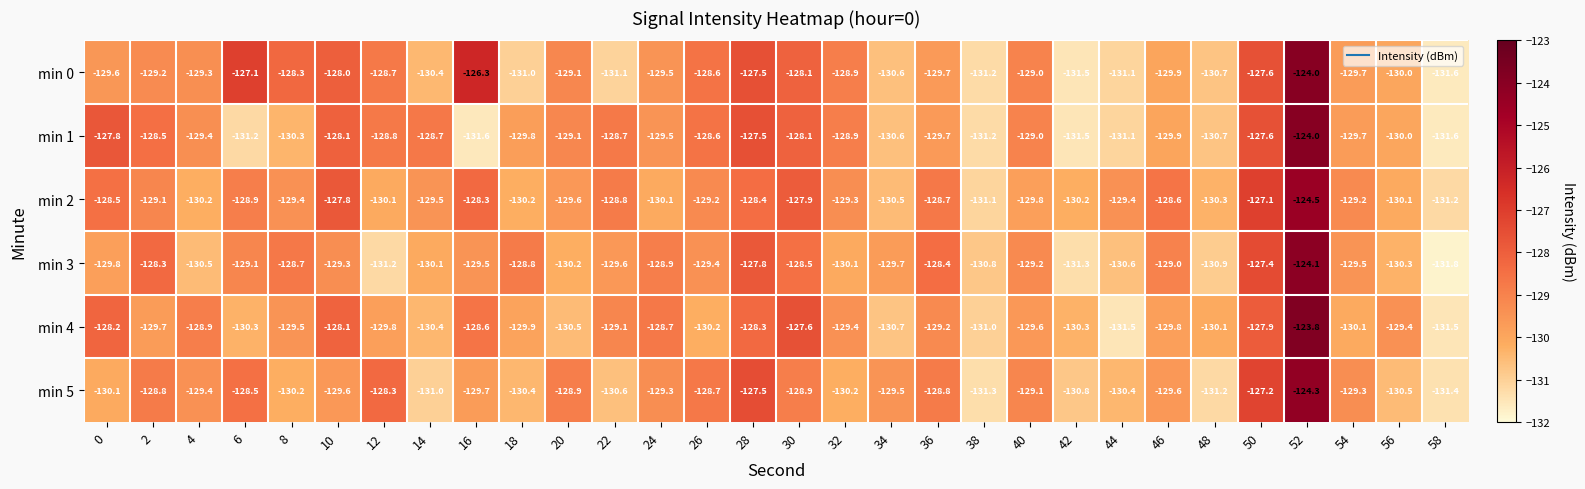

Count the number of data series in this chart.

6